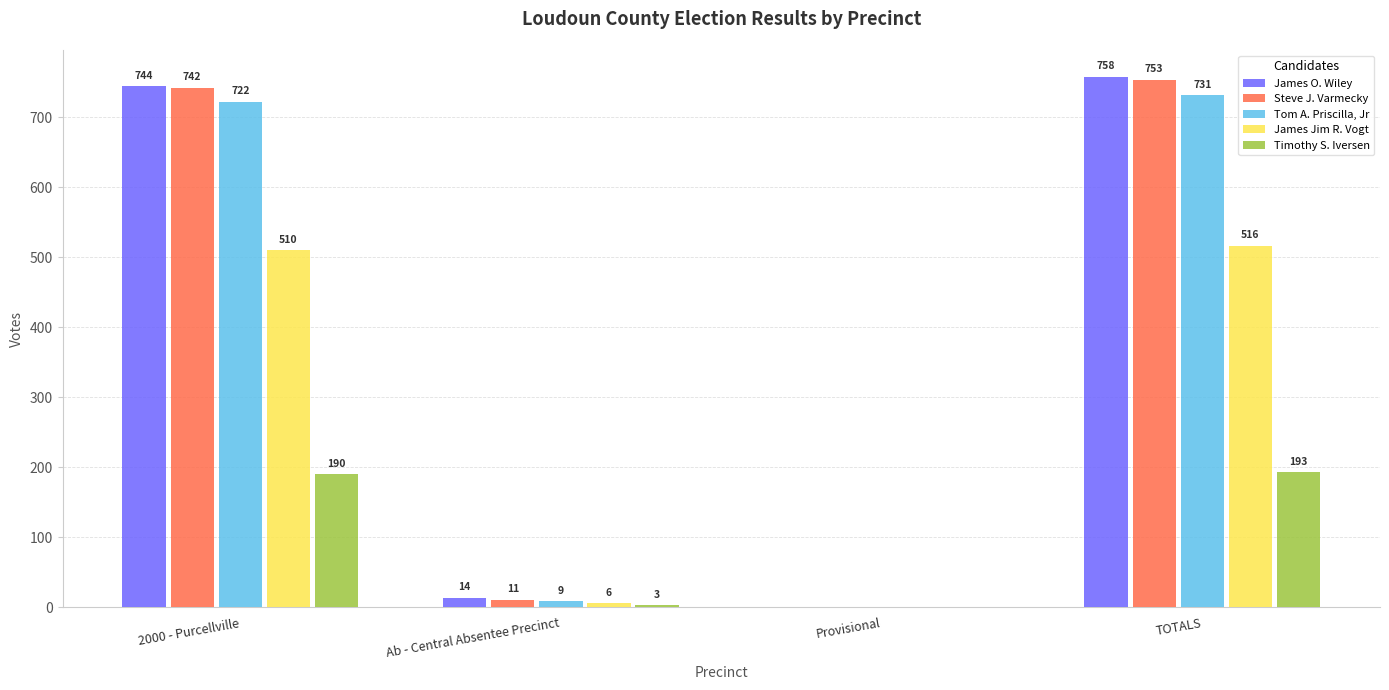

What is the average value of the James O. Wiley series?

379